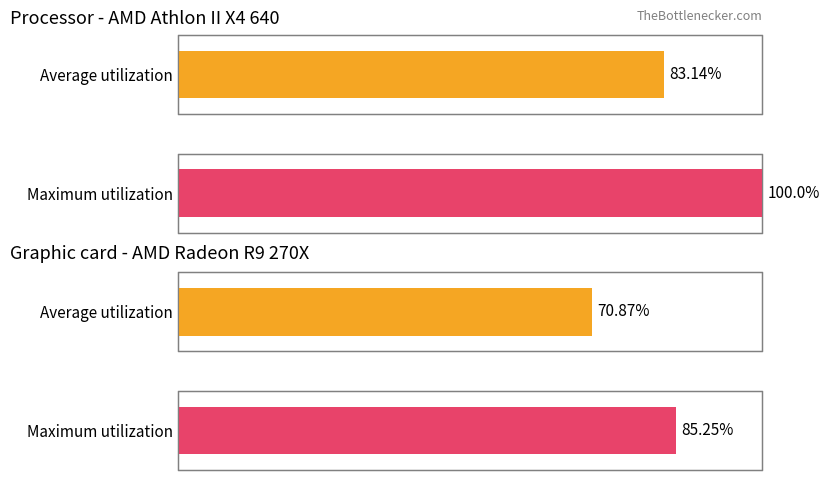

Which series has the widest spread of values?

Maximum utilization